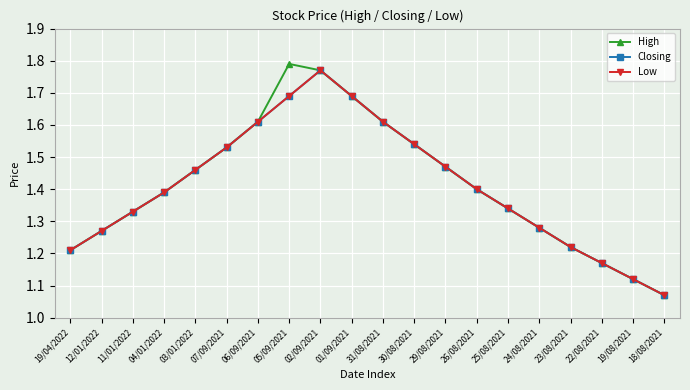

How many lines are shown in the chart?

3